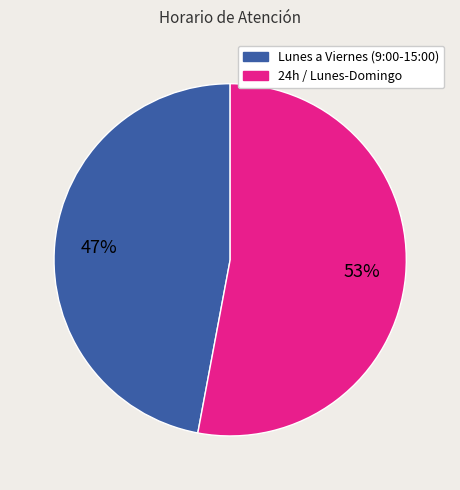

Does 24h / Lunes-Domingo account for over 50% of the chart?

Yes